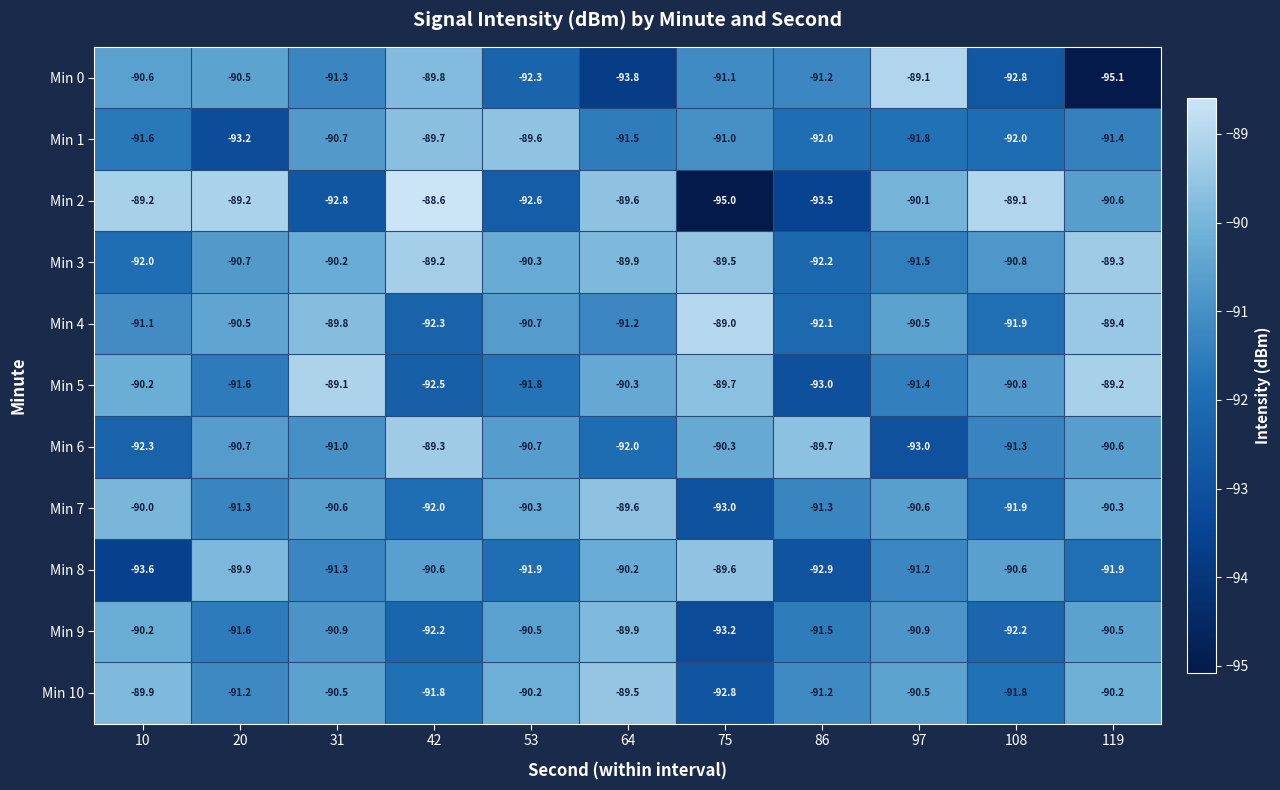

What is the difference between the highest and lowest values at 20?

4.0